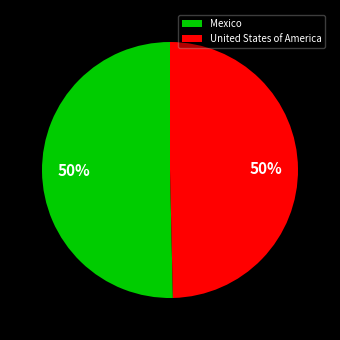

Approximately how many times larger is the value at Mexico compared to United States of America?

1.0